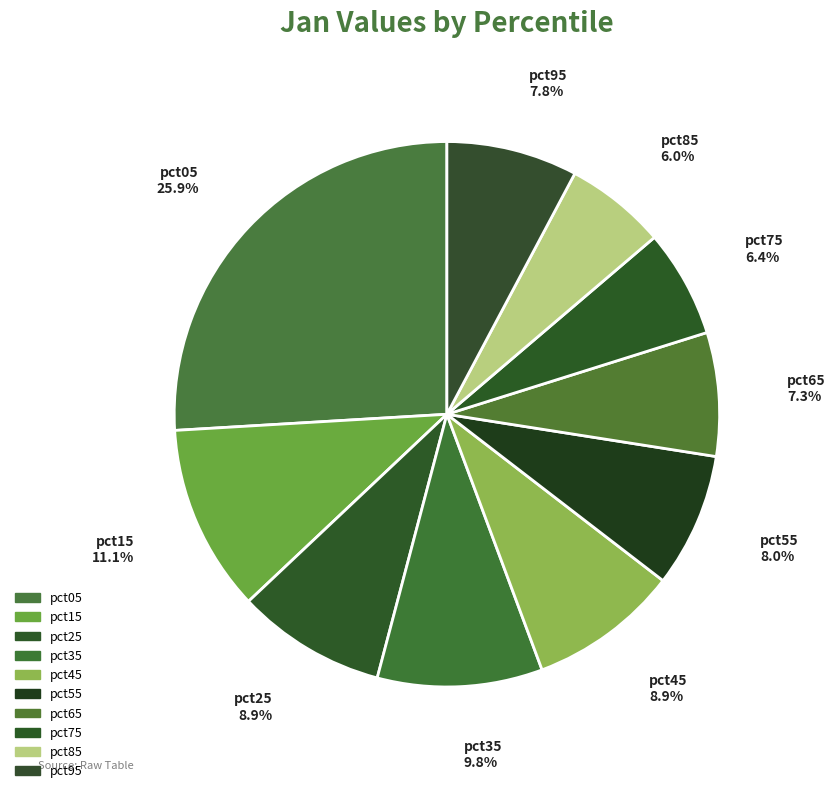

Count the number of slices in the pie.

10